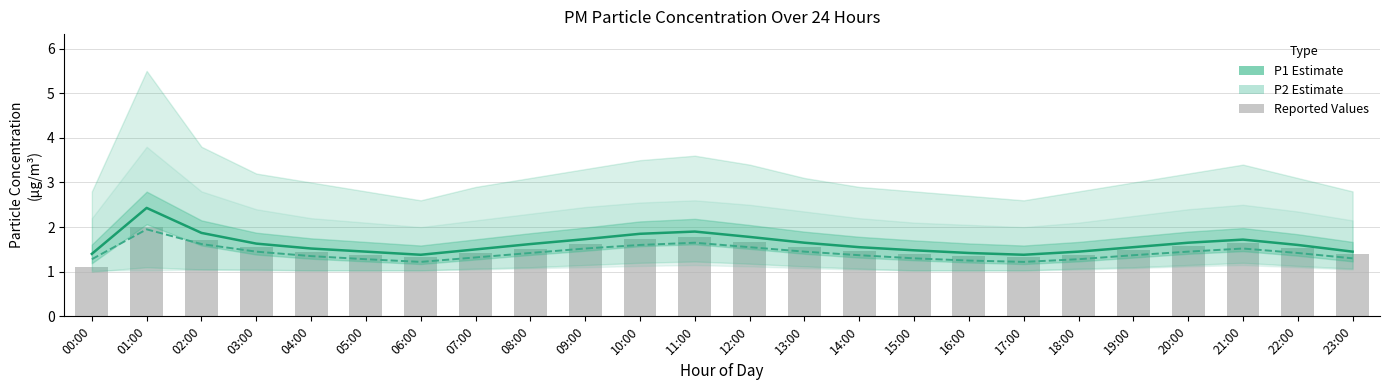

What is the label of the 20th bar from the left?

19:00